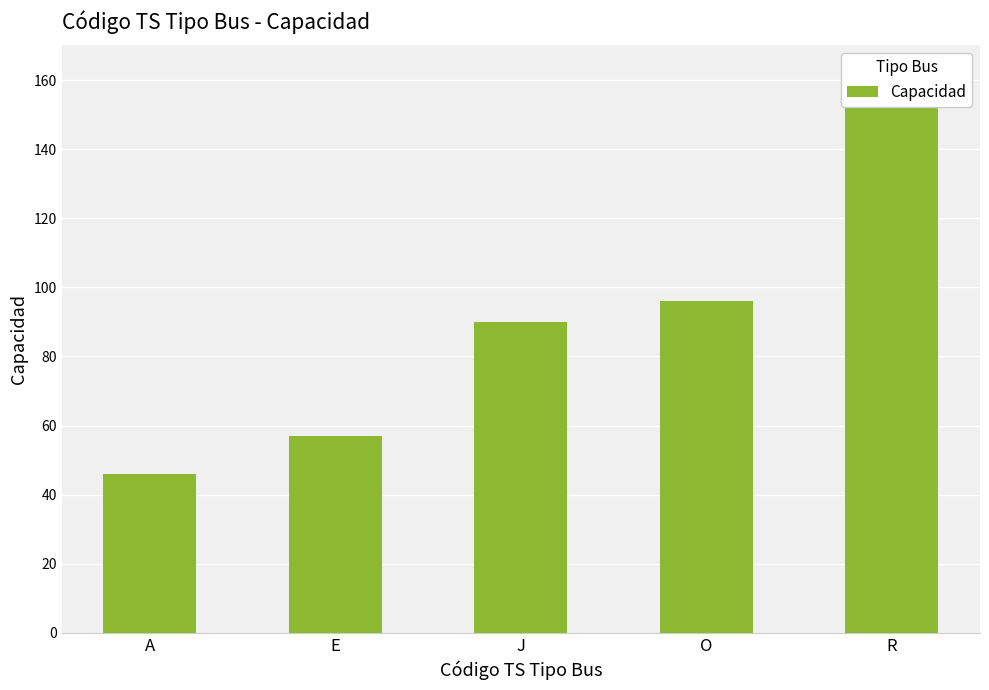

Reading left to right, list all the values displayed in this chart.

46	57	90	96	152